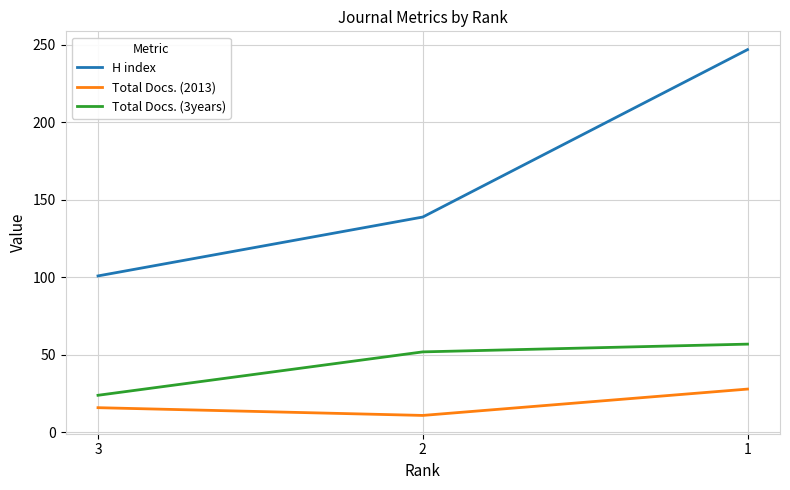

Count the Total Docs. (2013) values in the range 11 to 28.

3